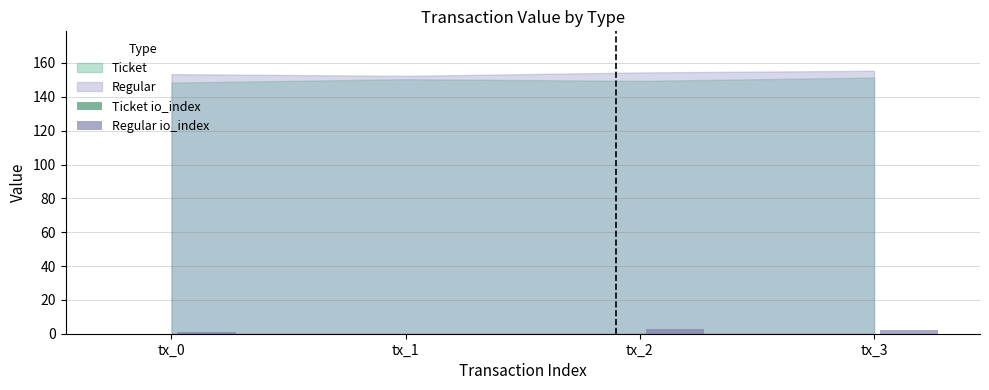

Reading left to right, extract all data points from this chart.

tx_0=1	tx_1=0	tx_2=3	tx_3=2